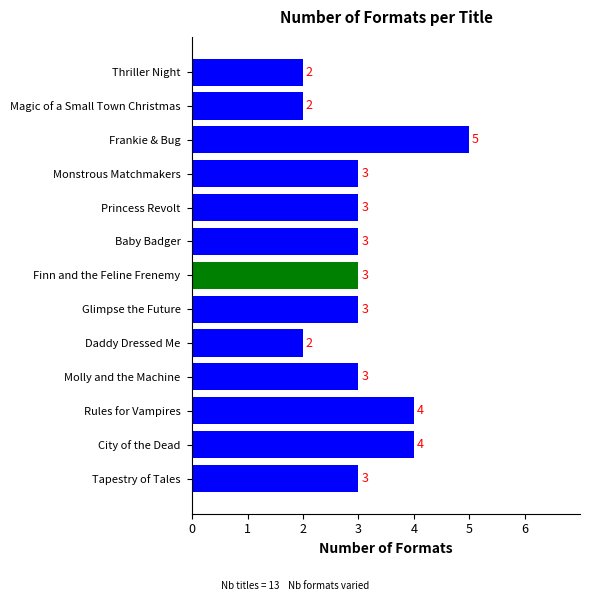

True or false: the data shows 3 at Baby Badger.

True